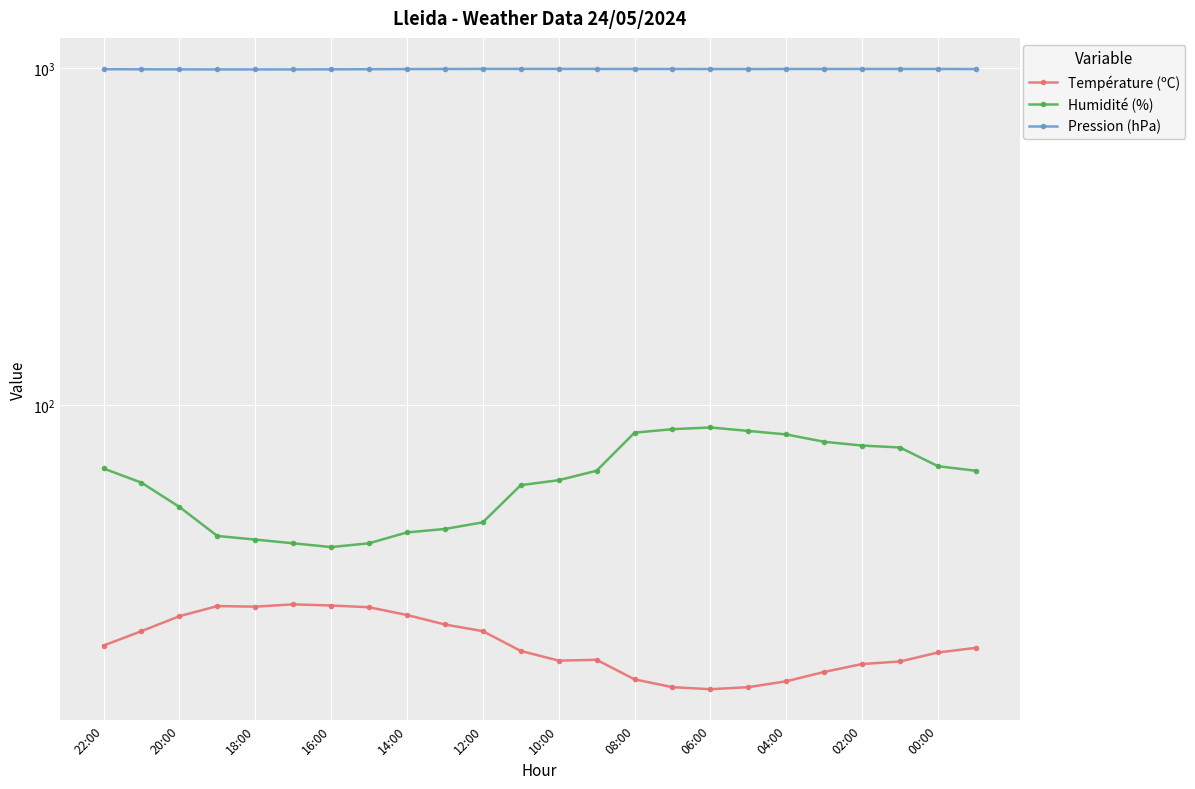

What is the difference between the maximum and minimum values in the Humidité (%) series?

48.0